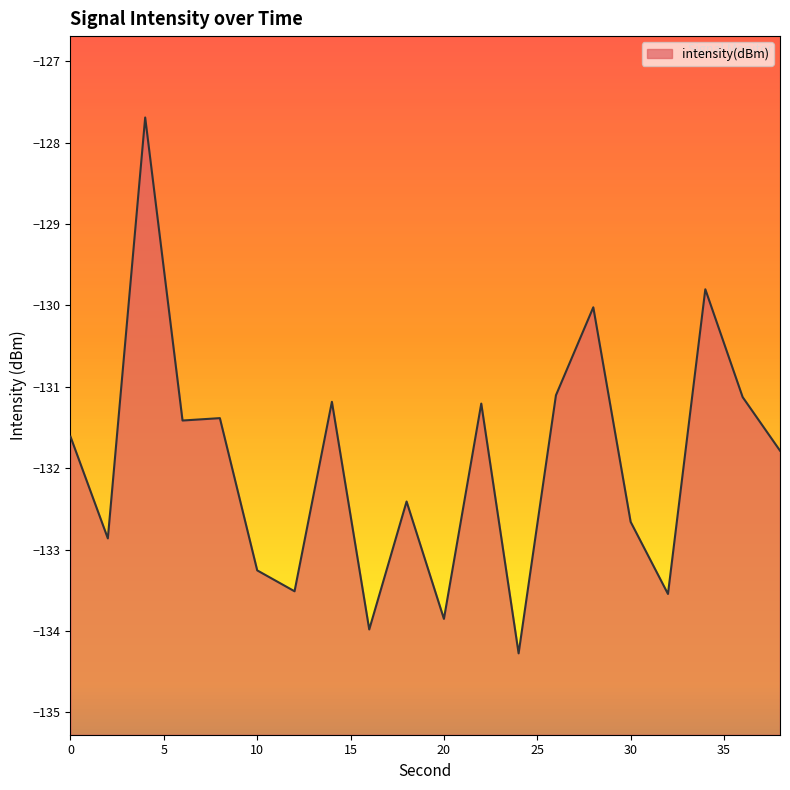

What is the value of the 1st point from the left?

-131.6